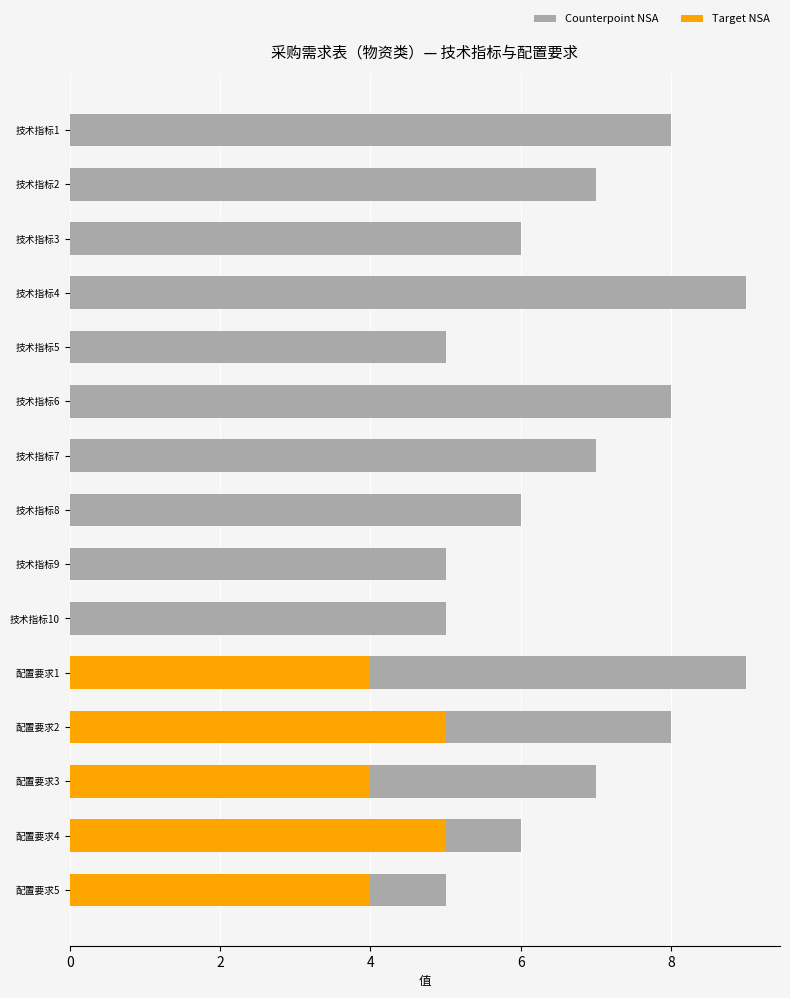

How many bars are there in each group?

2